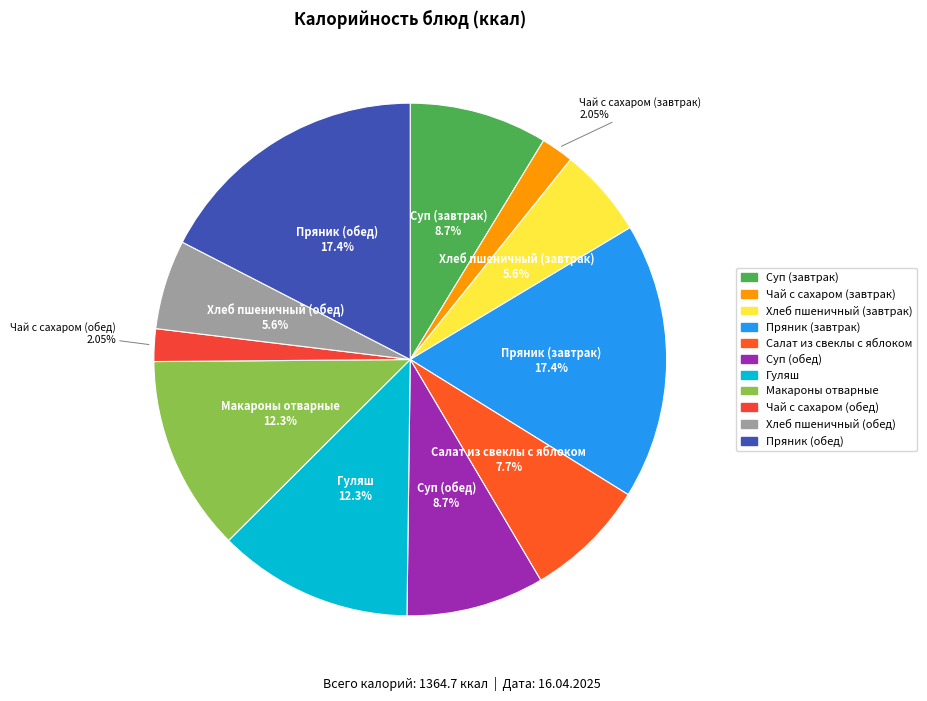

Does any single category account for the majority?

No